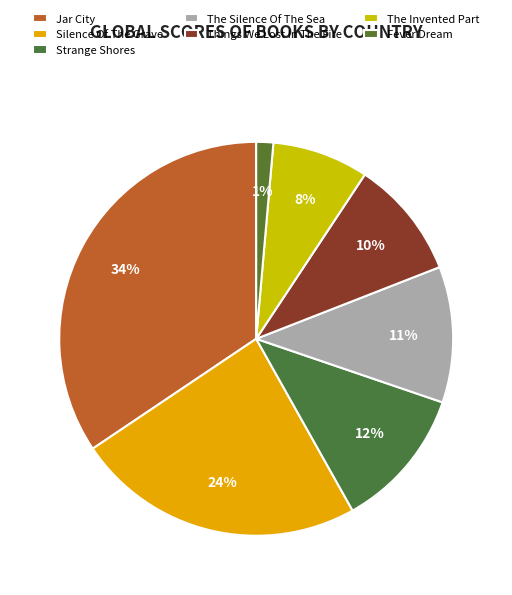

What percentage do Strange Shores and Fever Dream together represent?

13.0%